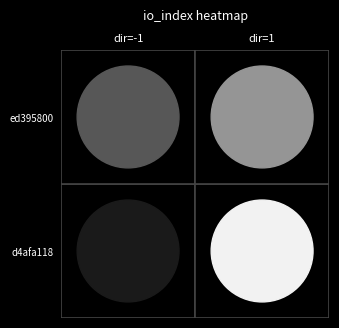

Rank the categories by d4afa118 value from lowest to highest.

0, 1